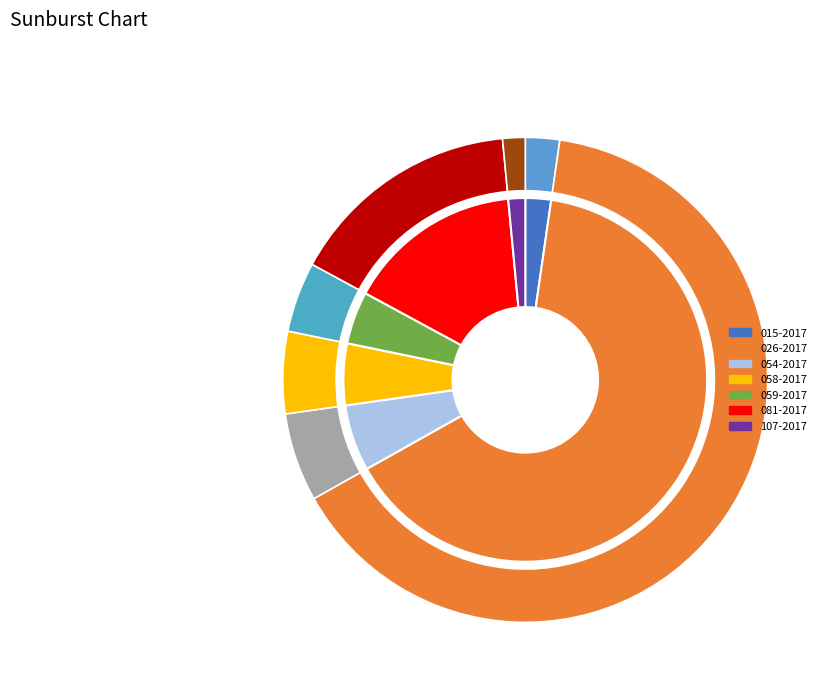

How many segments does this pie chart have?

7